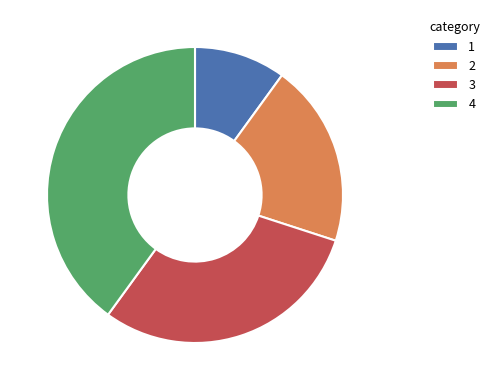

Which slice is the largest?

4